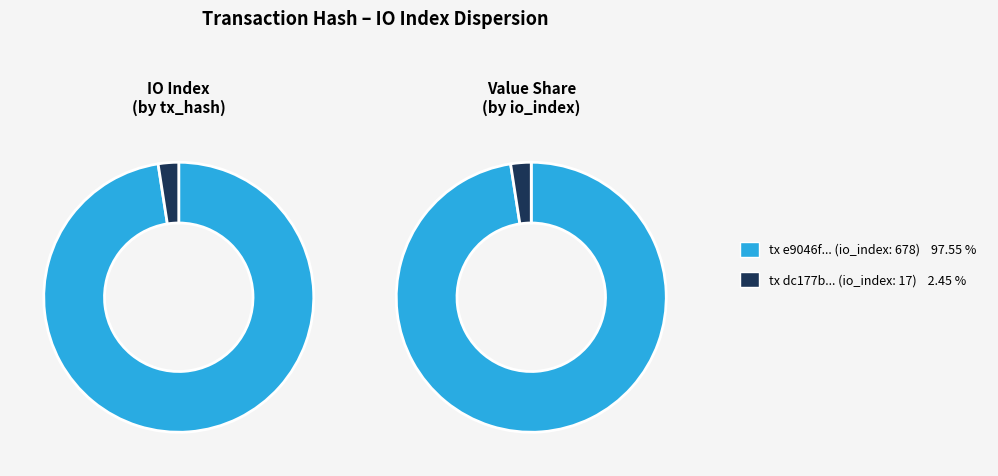

True or false: 1 accounts for 2% of the total.

True